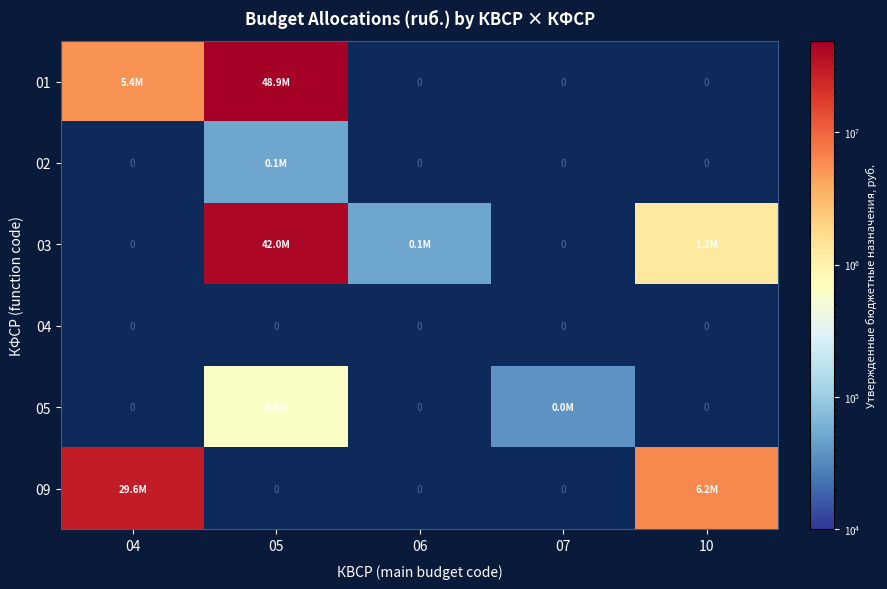

What is the greatest value displayed?

48859000.0